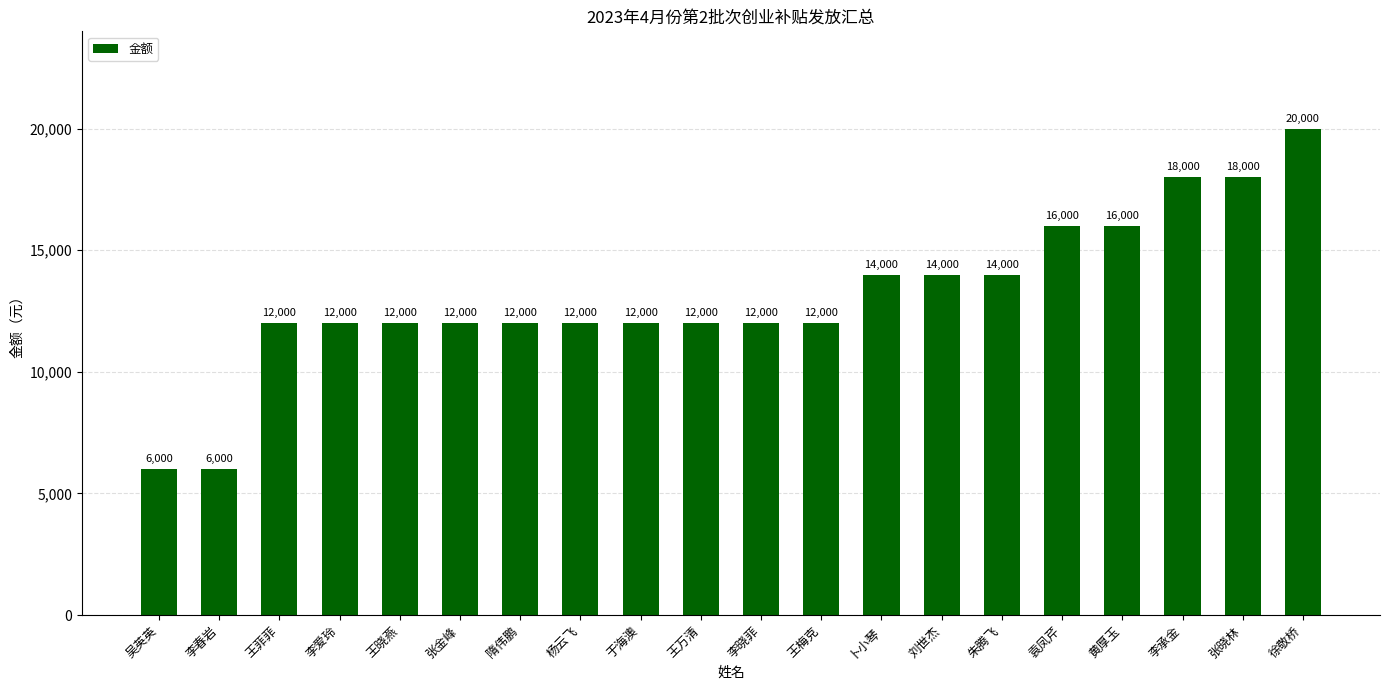

Does the chart contain stacked bars?

No